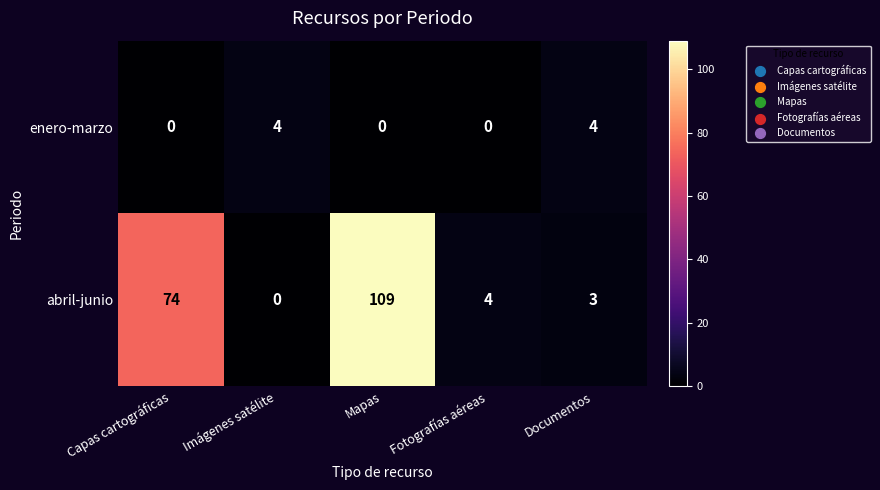

Between Capas cartográficas and Fotografías aéreas, which series saw the biggest shift?

abril-junio